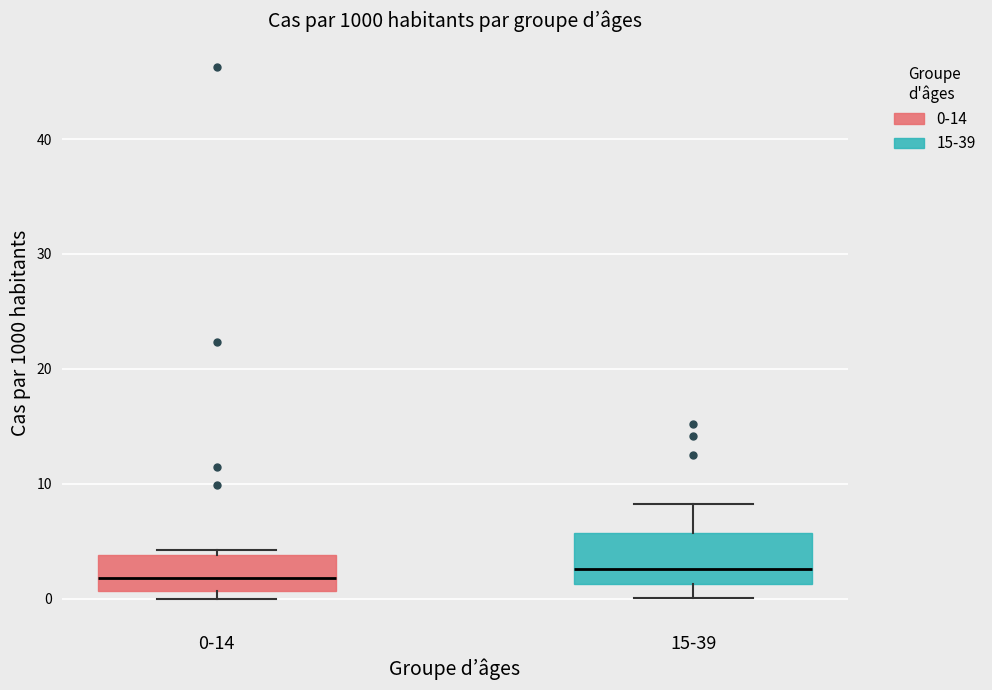

Which box is the tallest, from its lower edge to its upper edge?

15-39